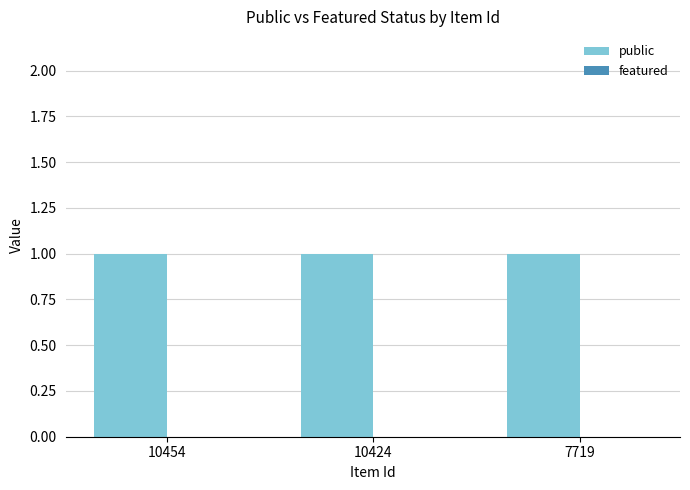

Which series has the largest total across all categories?

public